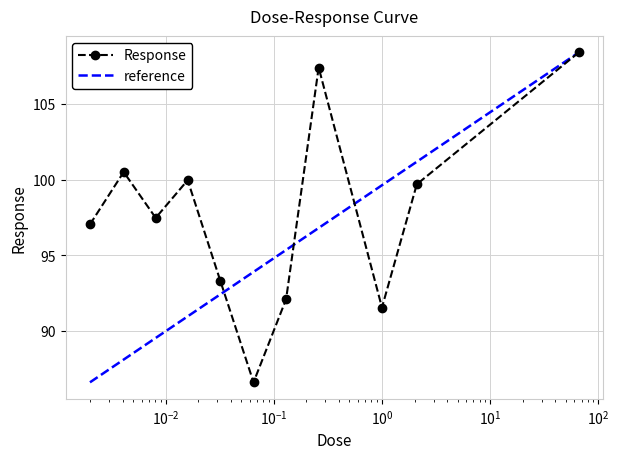

The chart shows a value of 163.6 at 0.032. True or false?

False